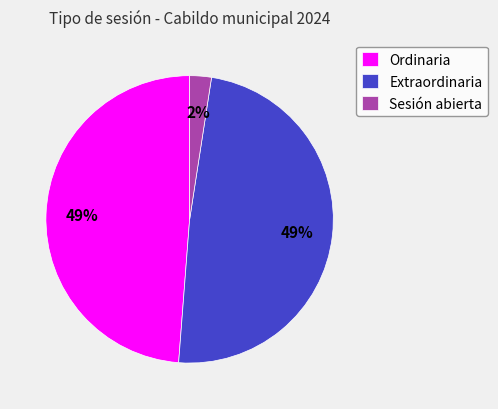

True or false: Extraordinaria accounts for 59% of the total.

False